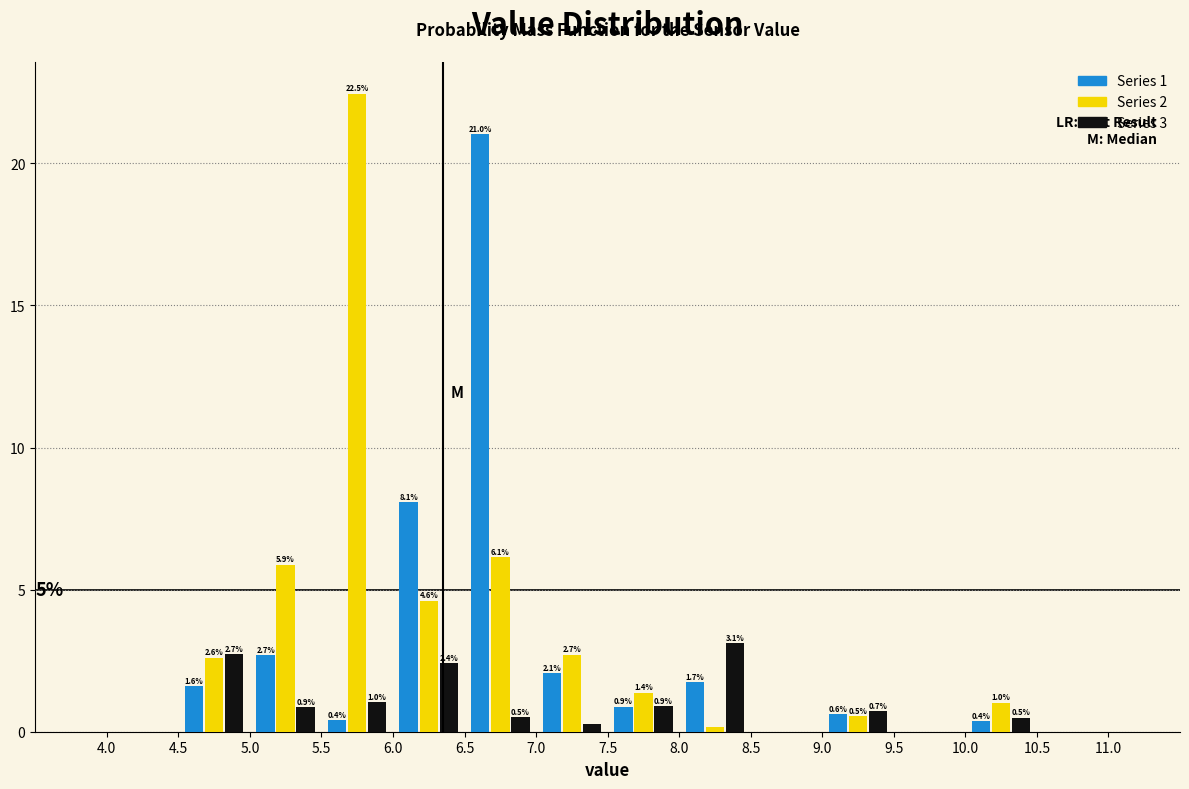

In the Series 1 series, which range on the x-axis has the tallest bar?

6.5 to 7.0